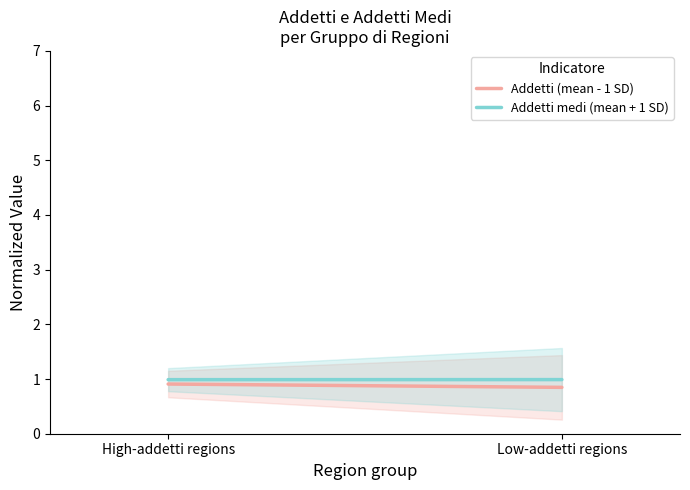

What is the label of the 1st point from the left?

High-addetti regions